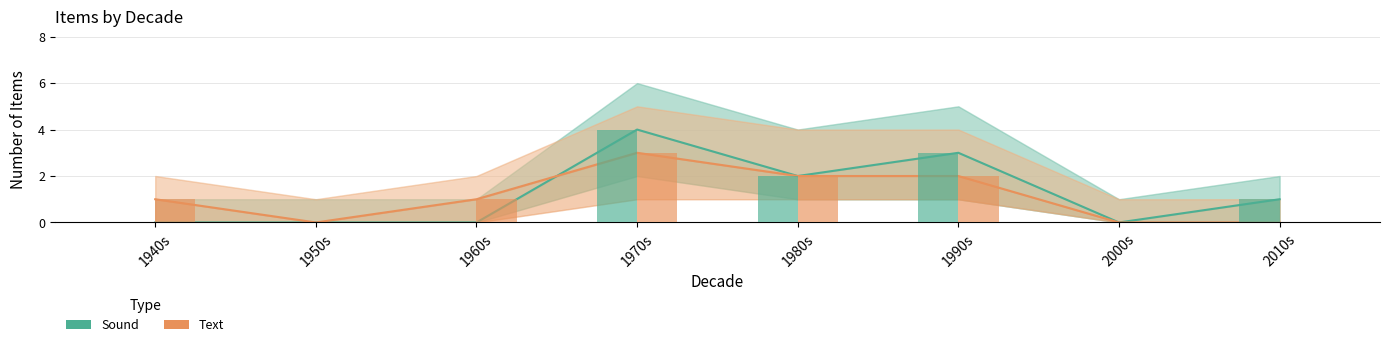

What position from the right is 1970s?

5